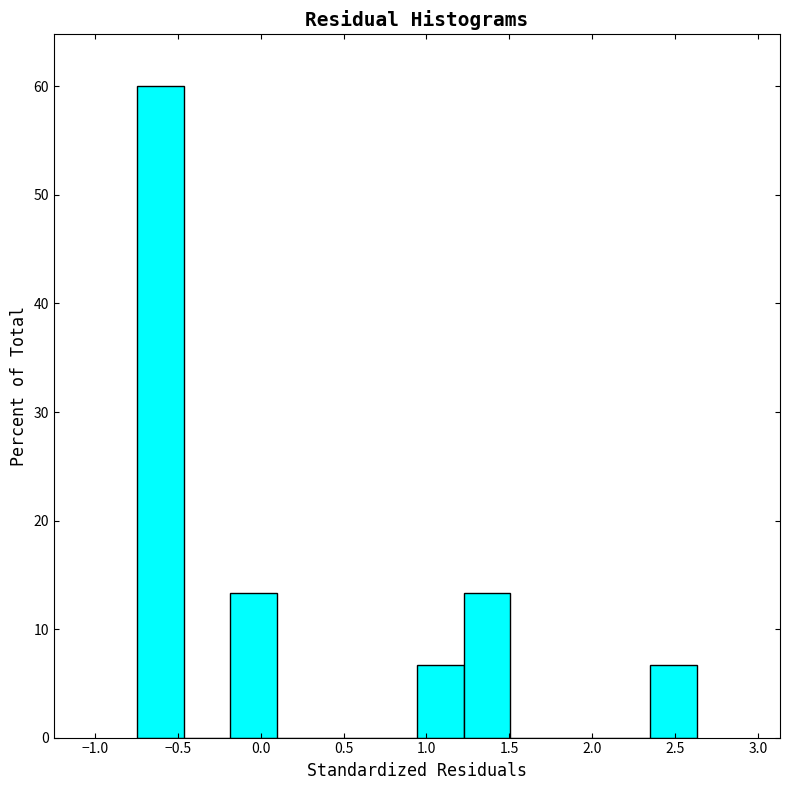

How tall is the bar that spans 1.20 to 1.50 on the x-axis? Neither the bar edges nor the heights are printed on the chart, so give them approximately, as read against the axes.

13